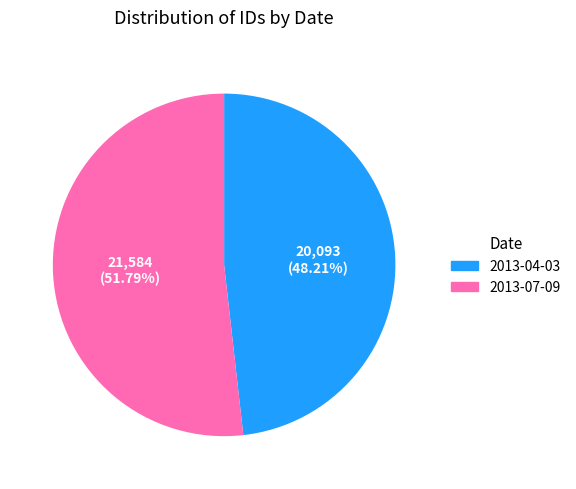

What is the smallest slice in the pie chart?

2013-04-03